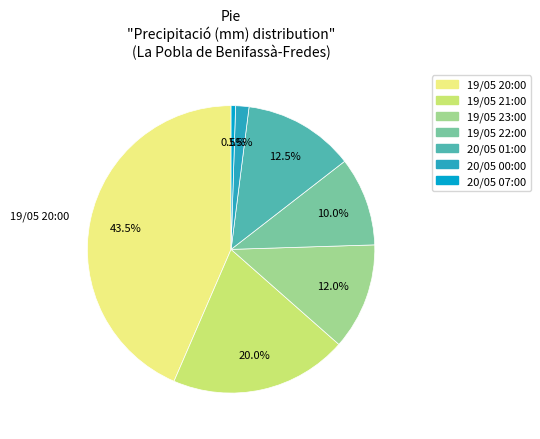

Rank the categories by value from lowest to highest.

20/05 07:00, 20/05 00:00, 19/05 22:00, 19/05 23:00, 20/05 01:00, 19/05 21:00, 19/05 20:00